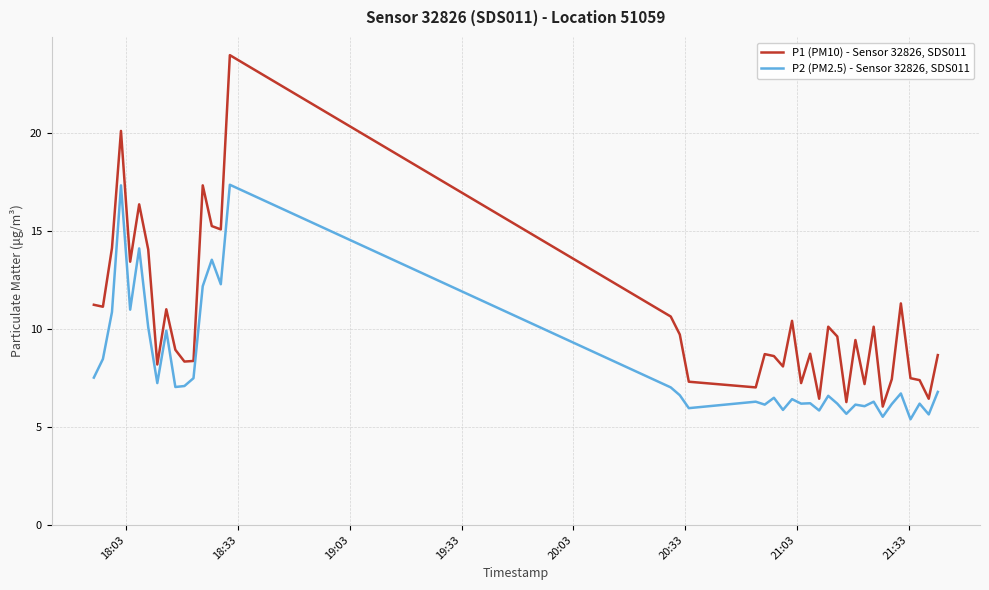

Count the number of data series in this chart.

2